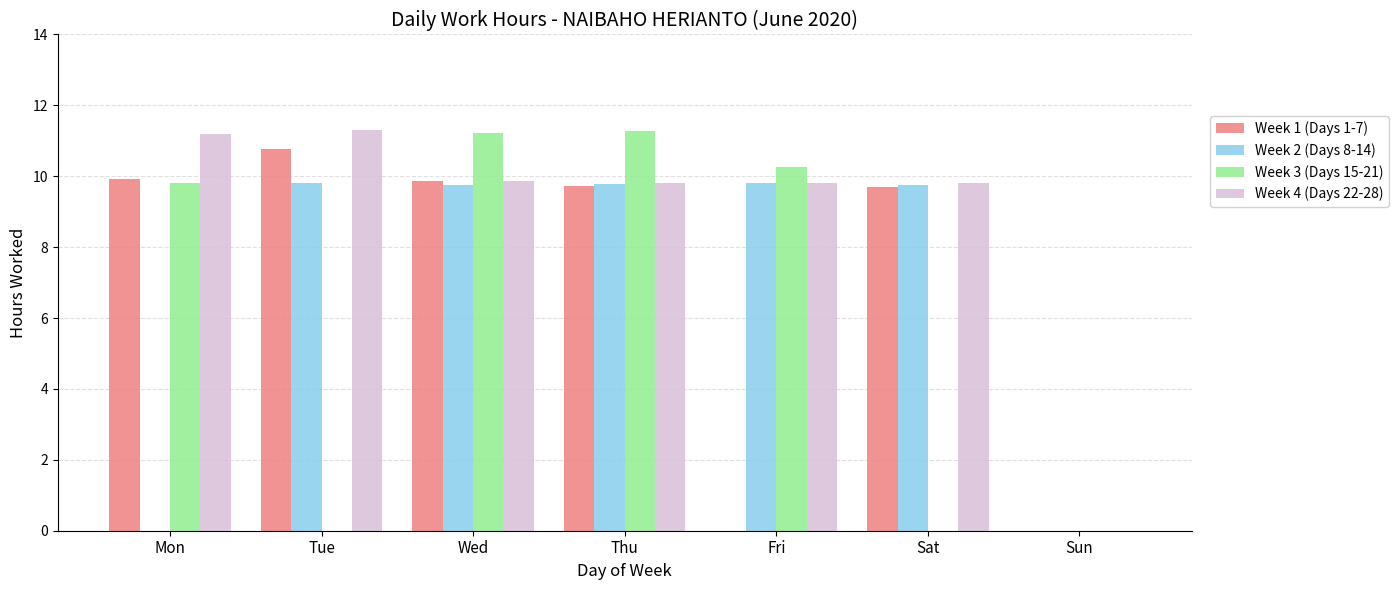

What is the maximum value for Week 3 (Days 15-21)?

11.3